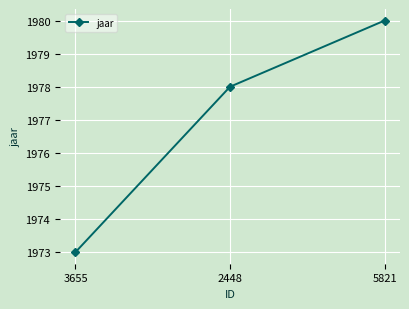

What is the average value?

1977